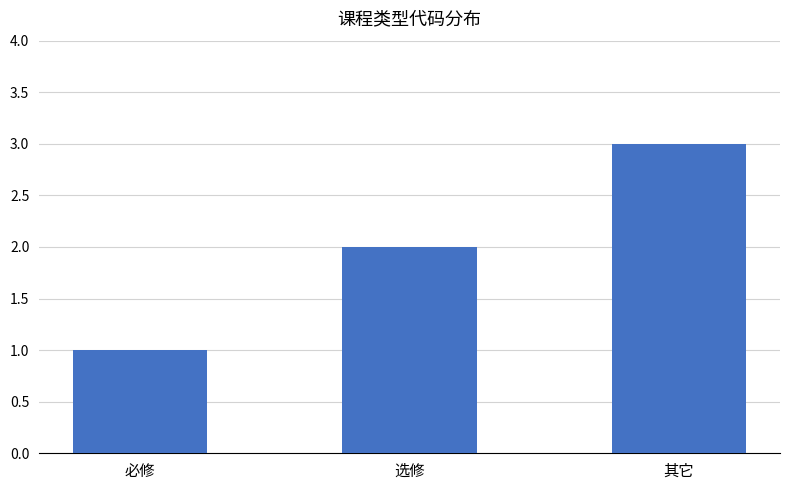

How many values are below 2?

1